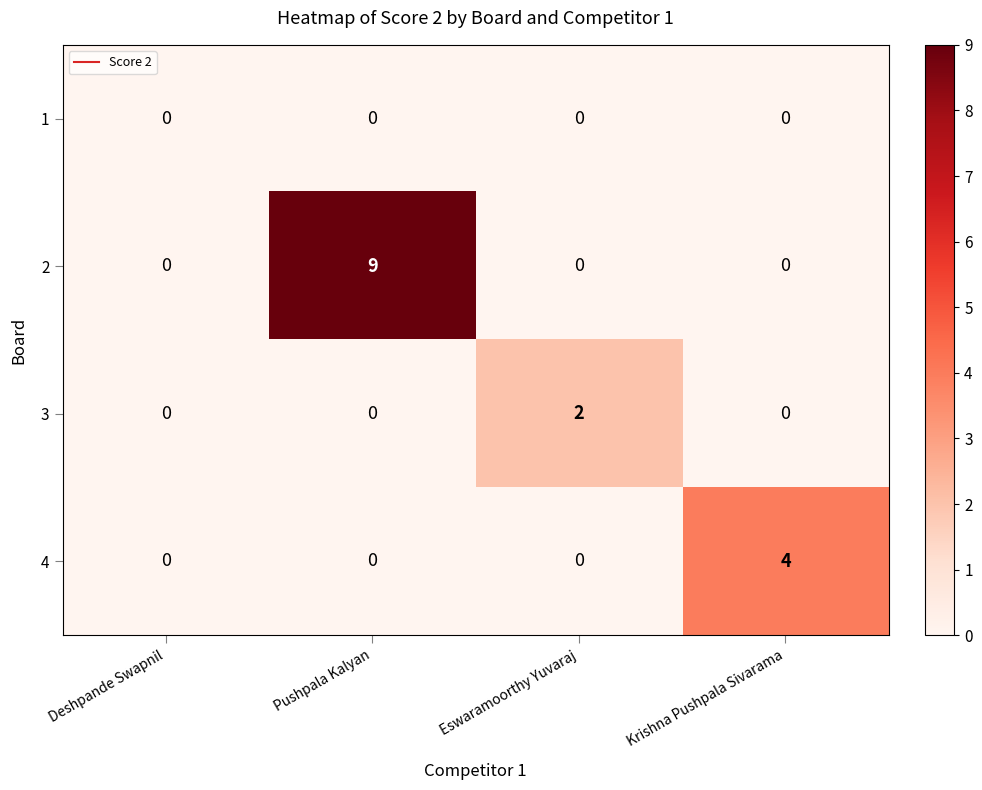

At how many categories does at least one series exceed 6?

1